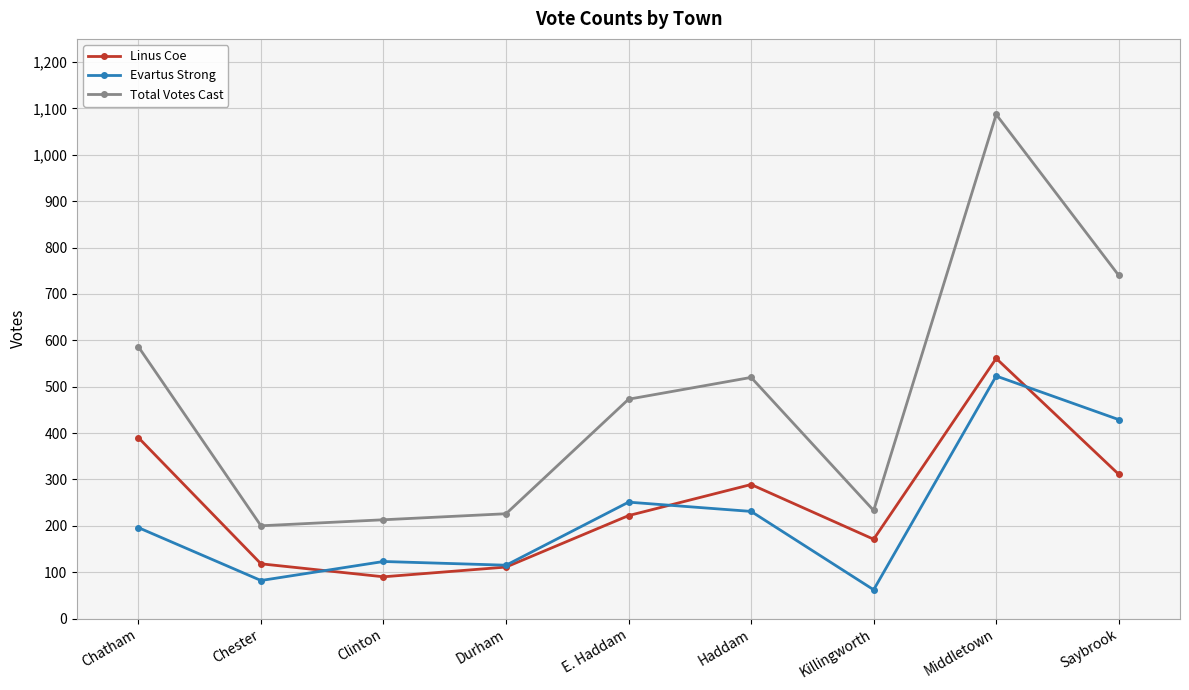

True or false: Linus Coe and Total Votes Cast cross at least once.

False